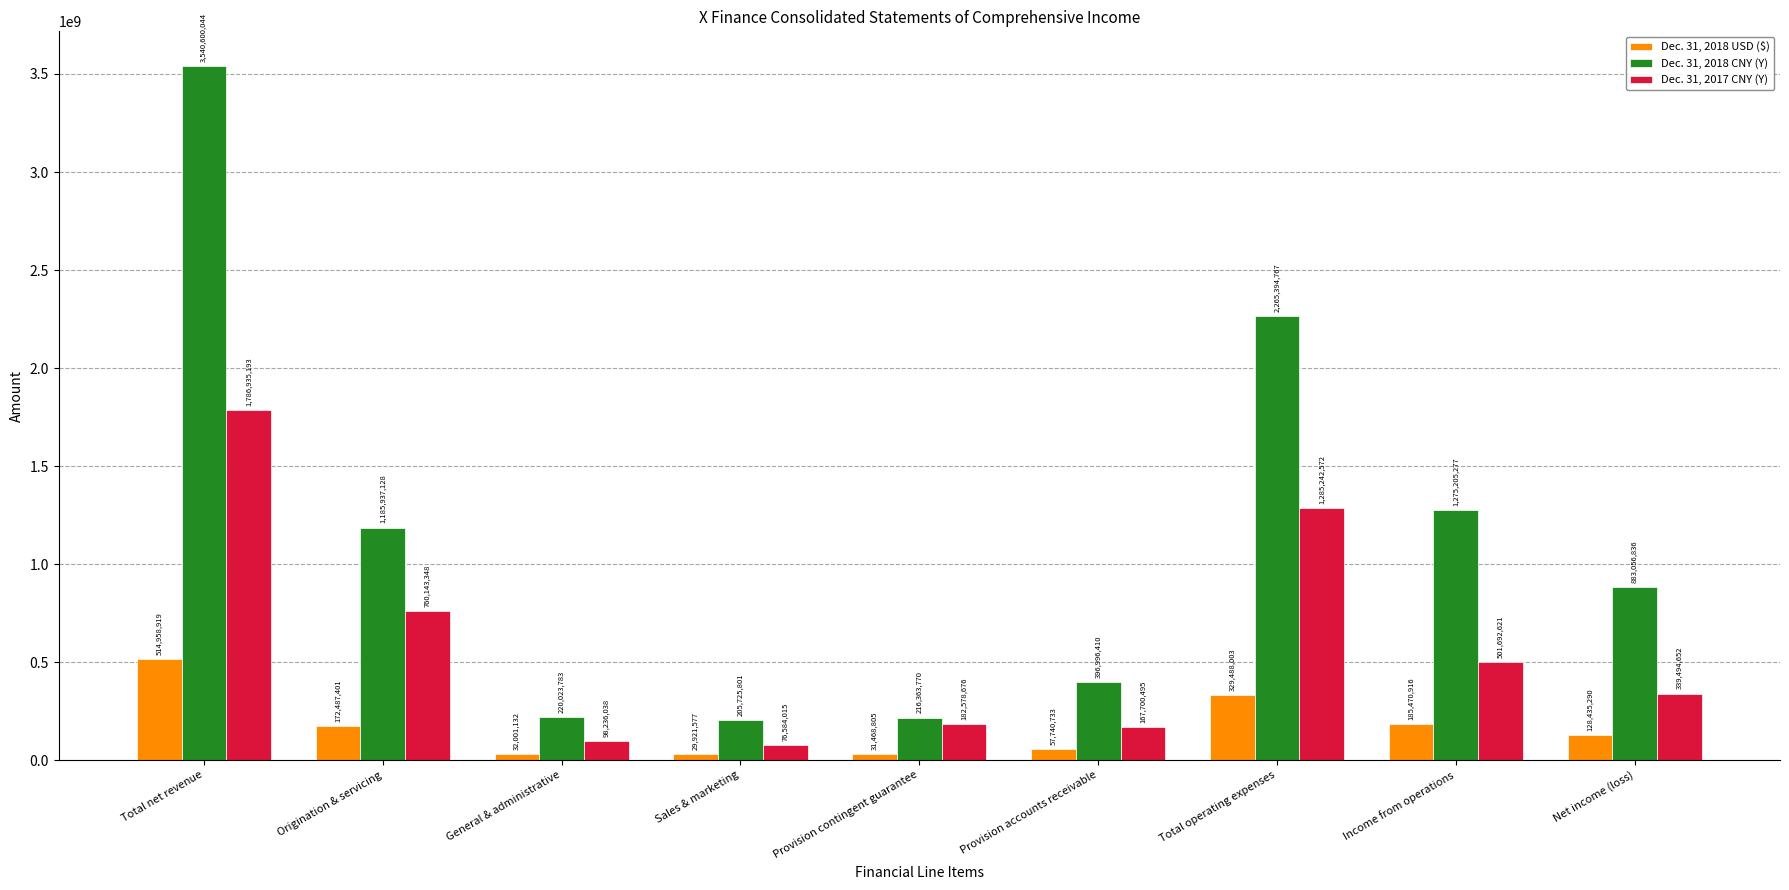

What is the difference between the second highest and minimum values in the Dec. 31, 2017 CNY (Y) series?

1208658557